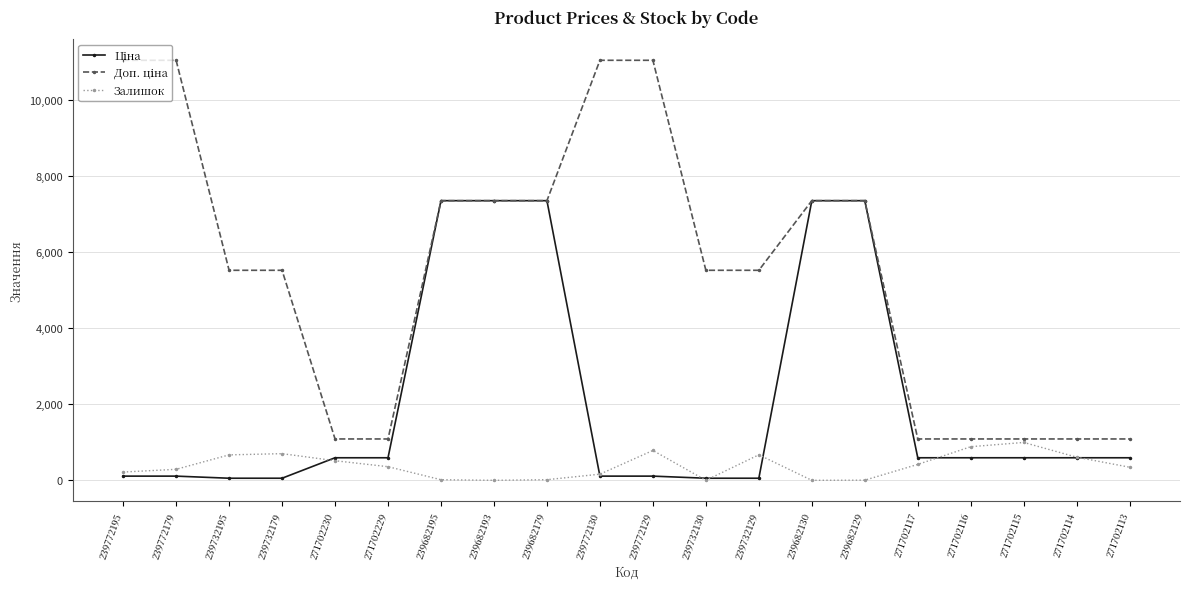

Is it true that Залишок equals 17.0 at 239682179?

True